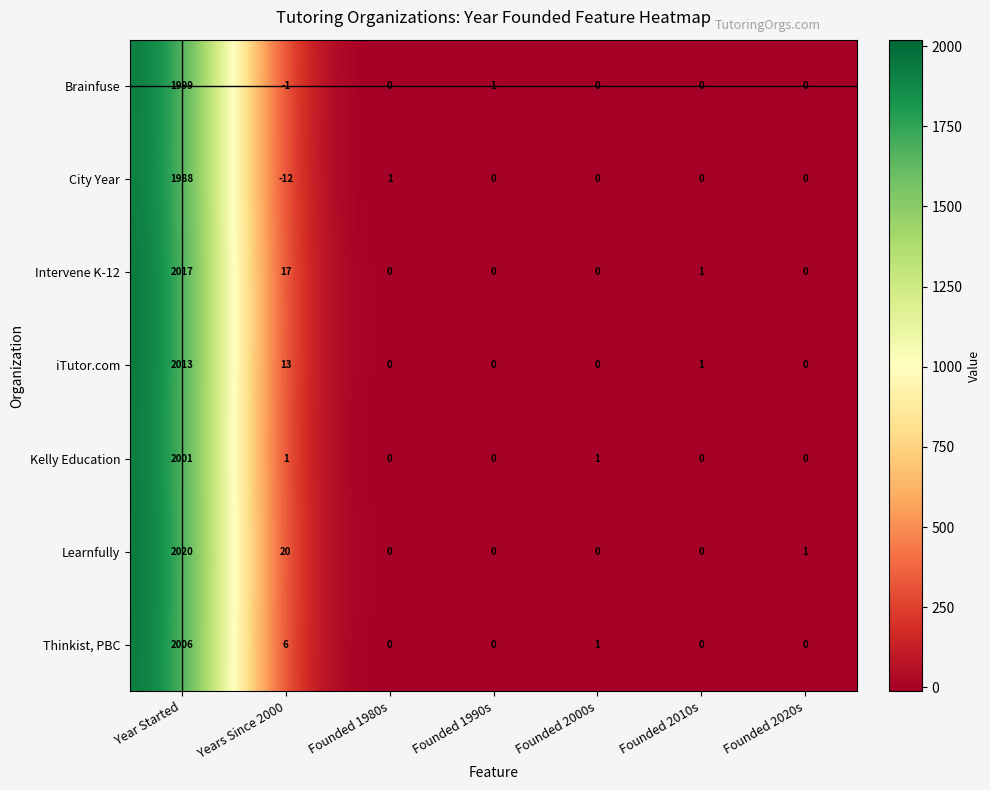

At which label does Brainfuse first exceed 0?

Year Started